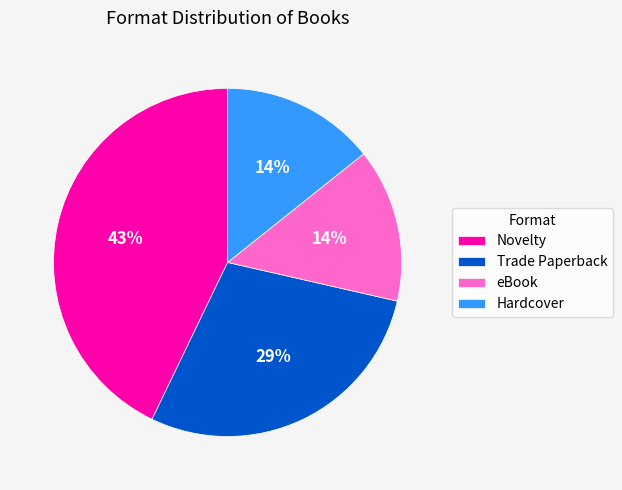

Is the sum of Hardcover and Trade Paperback greater than half?

No